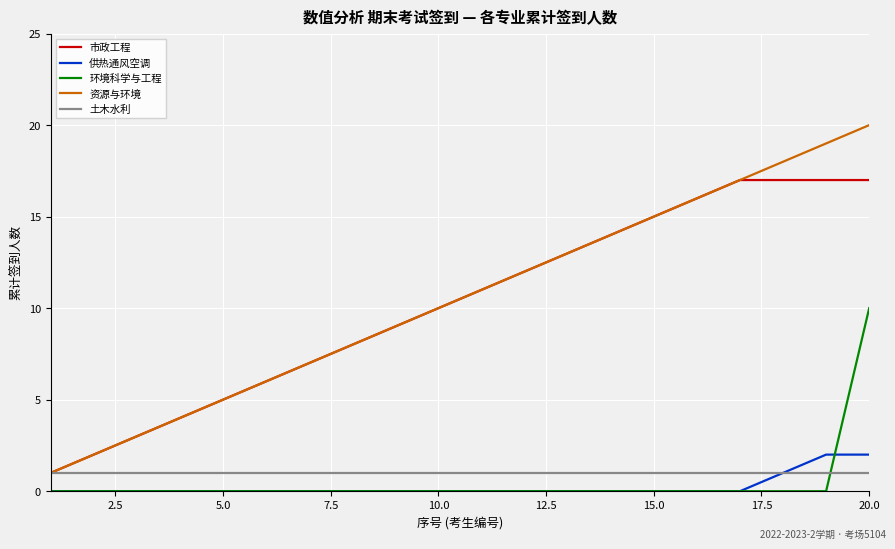

True or false: 资源与环境 has more than 1 interior local peaks.

False